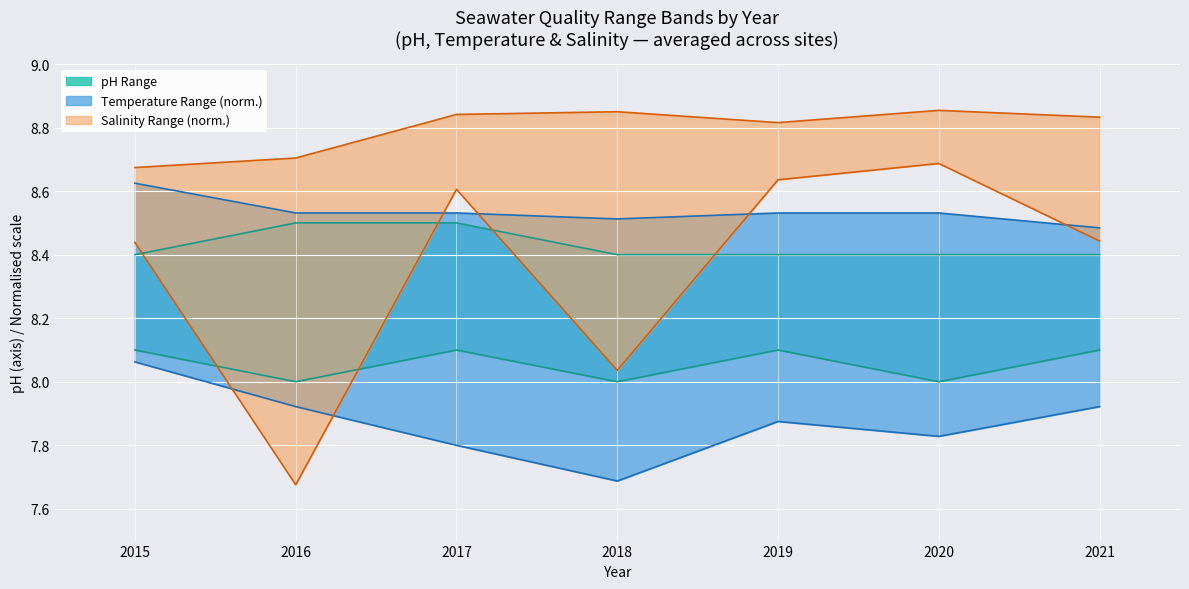

True or false: From_Range has more than 0 interior local peaks.

True